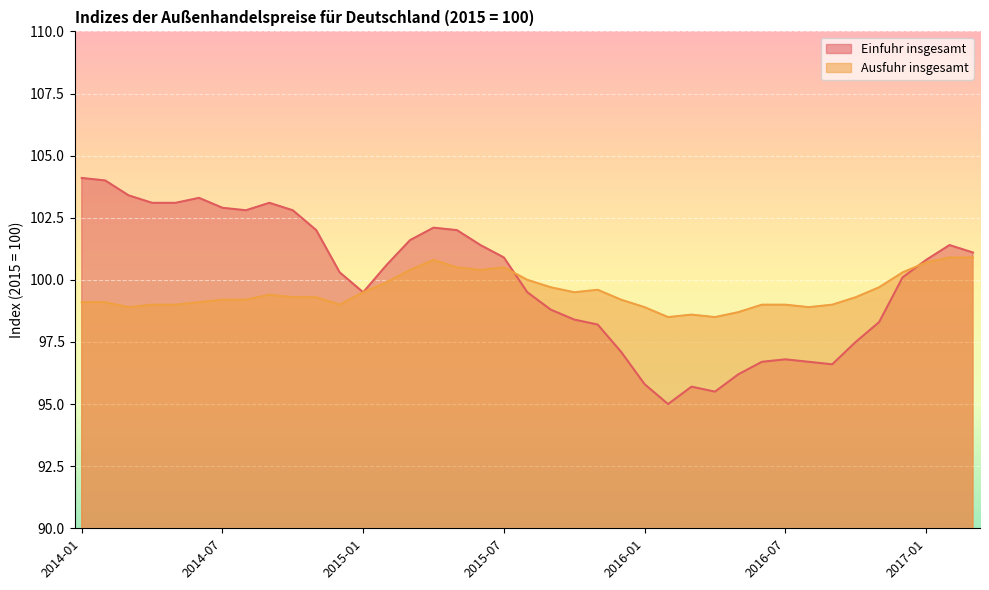

How many values in the Ausfuhr insgesamt series exceed 99?

26